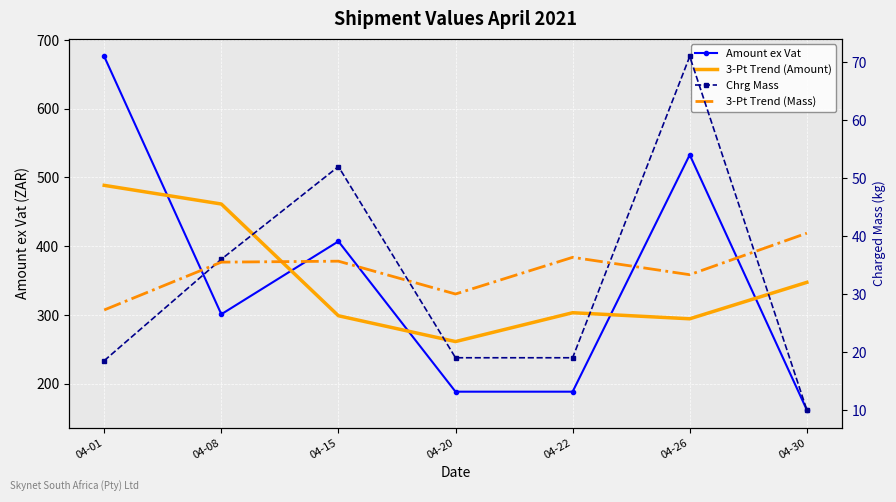

Where does the Chrg Mass series first go above 19?

04-08